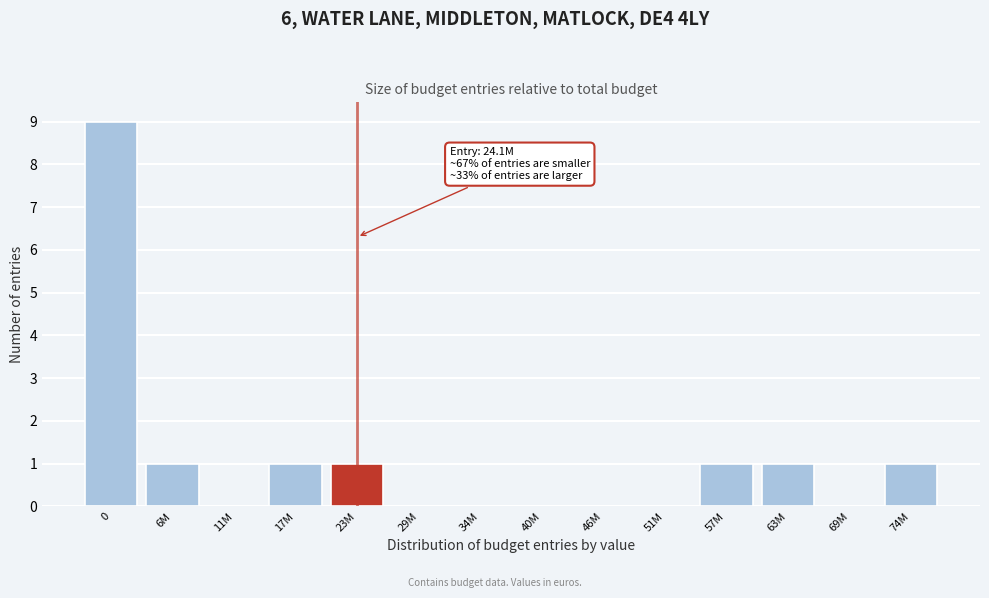

Reading left to right, what are all the values shown in this chart?

0=9	6M=1	11M=0	17M=1	23M=1	29M=0	34M=0	40M=0	46M=0	51M=0	57M=1	63M=1	69M=0	74M=1